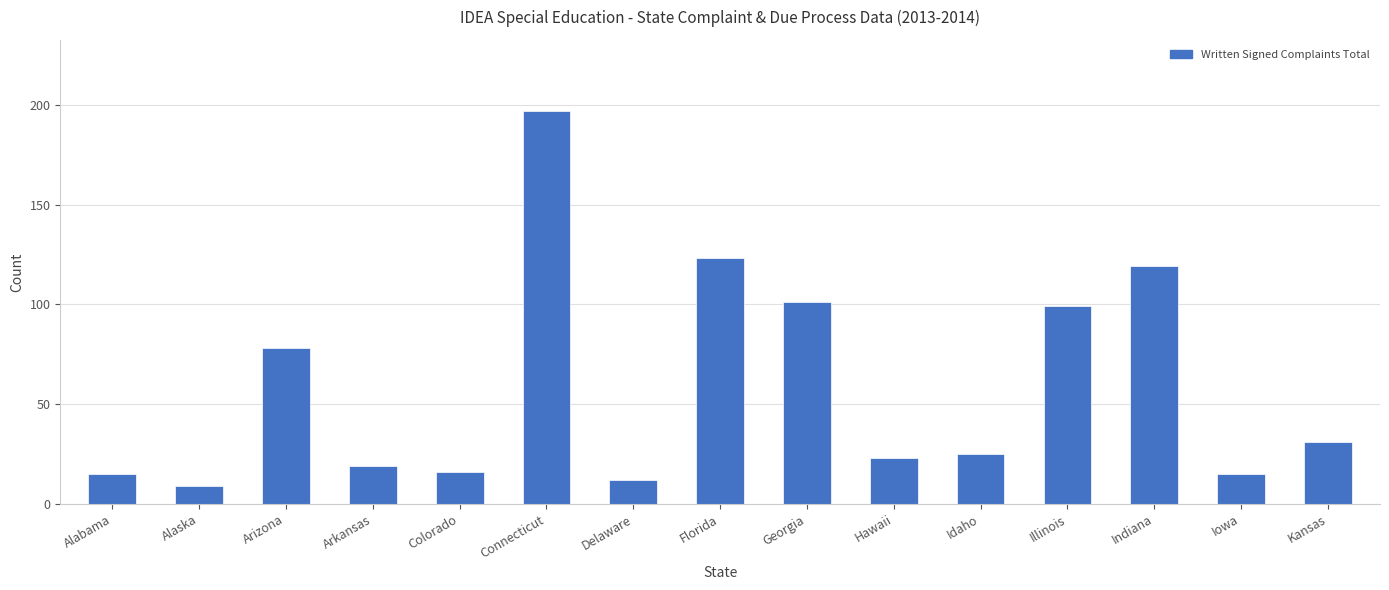

Reading left to right, extract all data points from this chart.

15	9	78	19	16	197	12	123	101	23	25	99	119	15	31